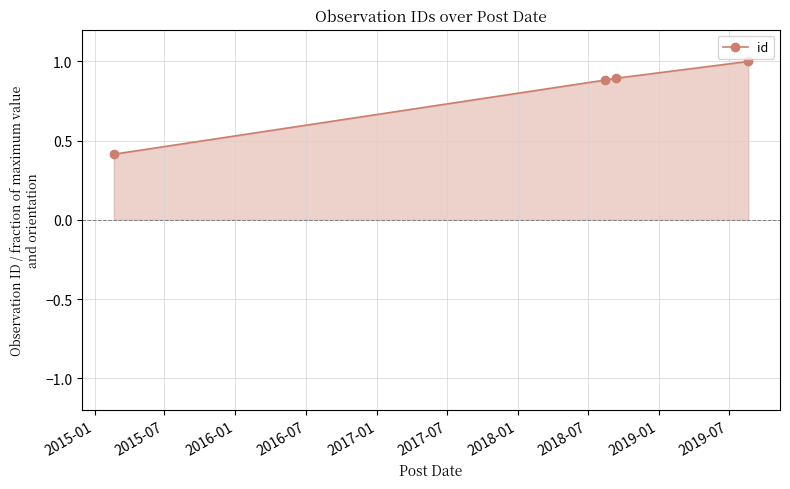

What is the sum of all values?

3.2